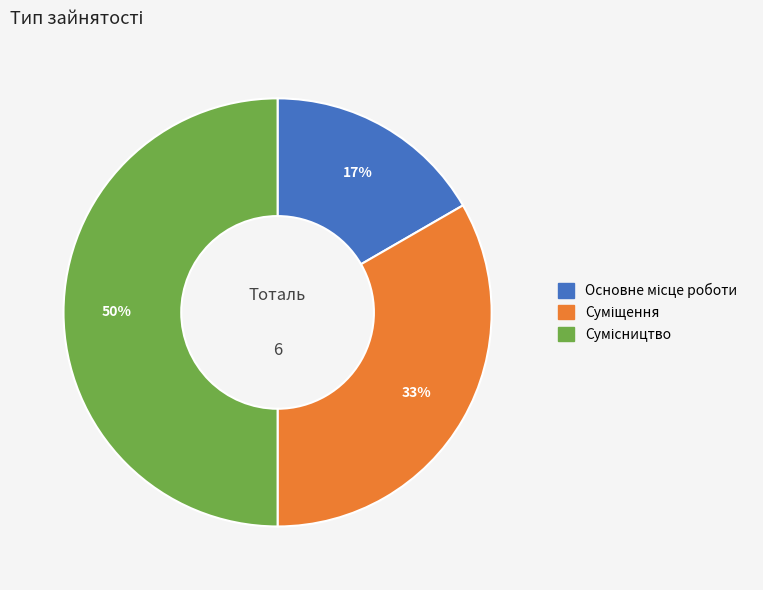

To the nearest percent, what is the average slice percentage?

33%